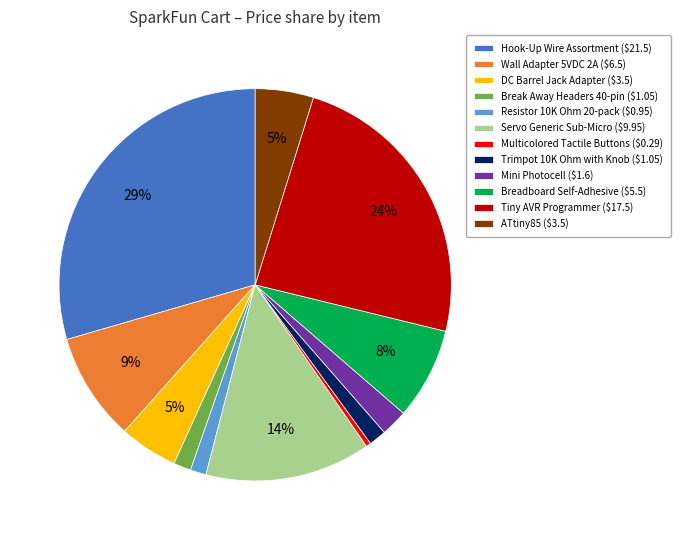

Does any single category account for the majority?

No